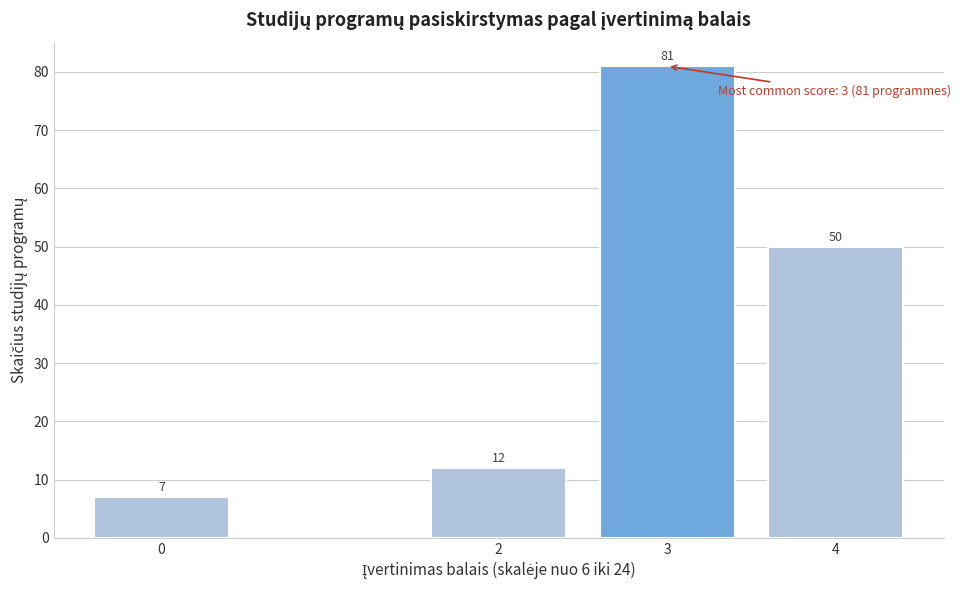

Reading left to right, transcribe all the data shown in this chart.

0=7	2=12	3=81	4=50